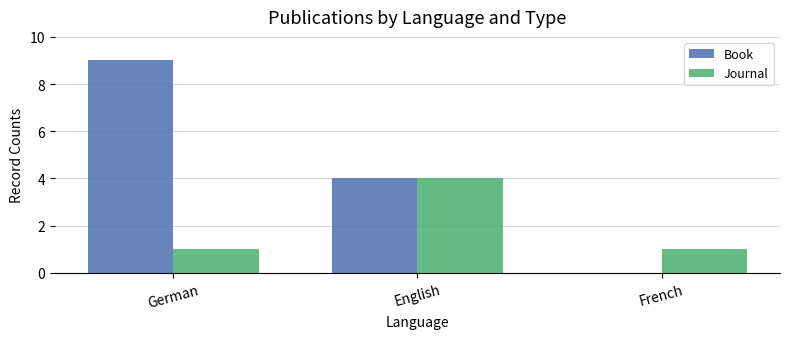

What is the maximum value shown in the chart?

9